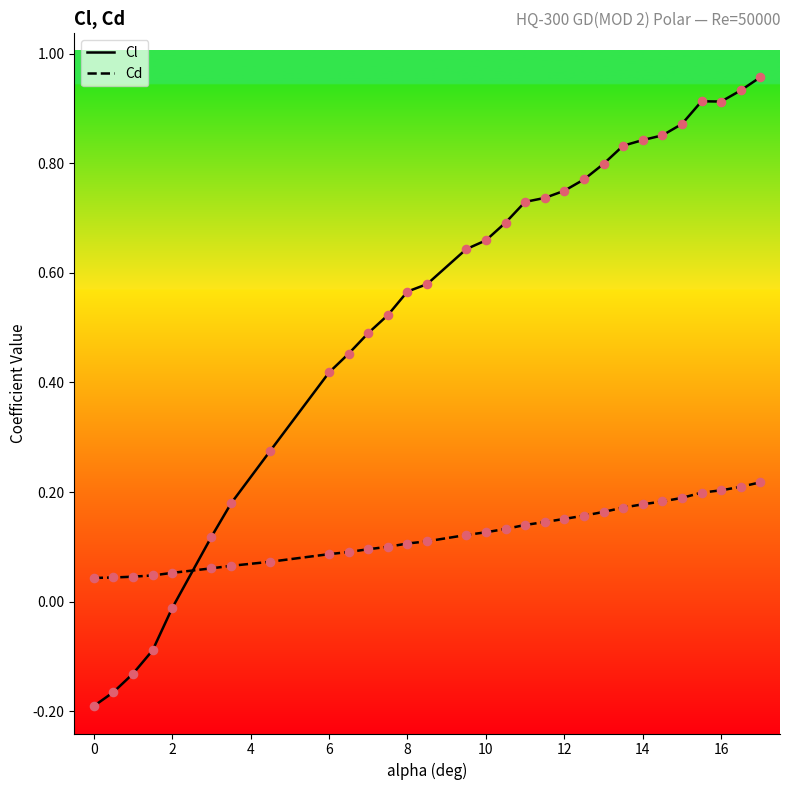

List the series in order of their overall mean, lowest first.

Cd, Cl